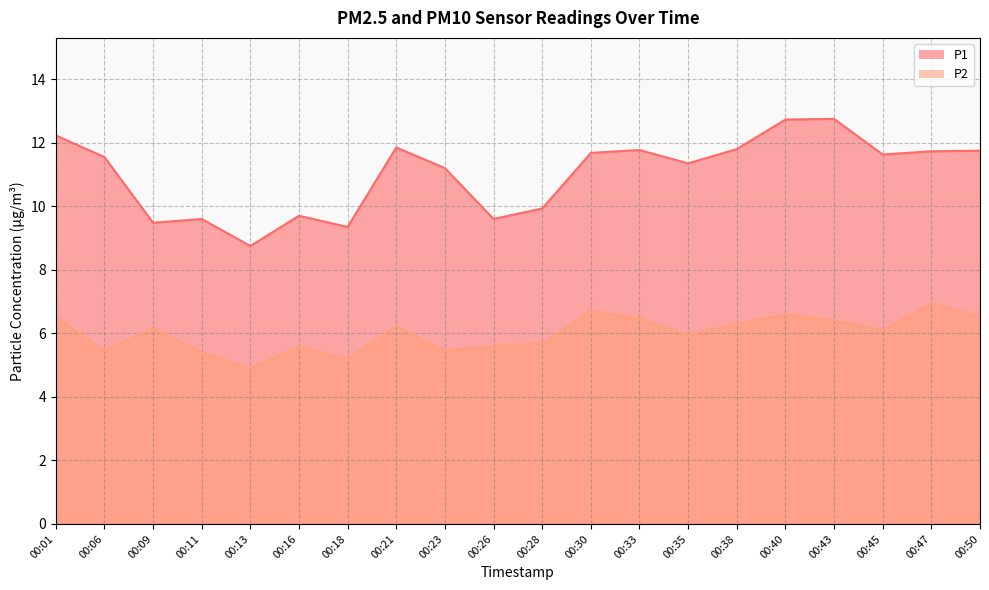

At which category is the sum across all series the highest?

00:40